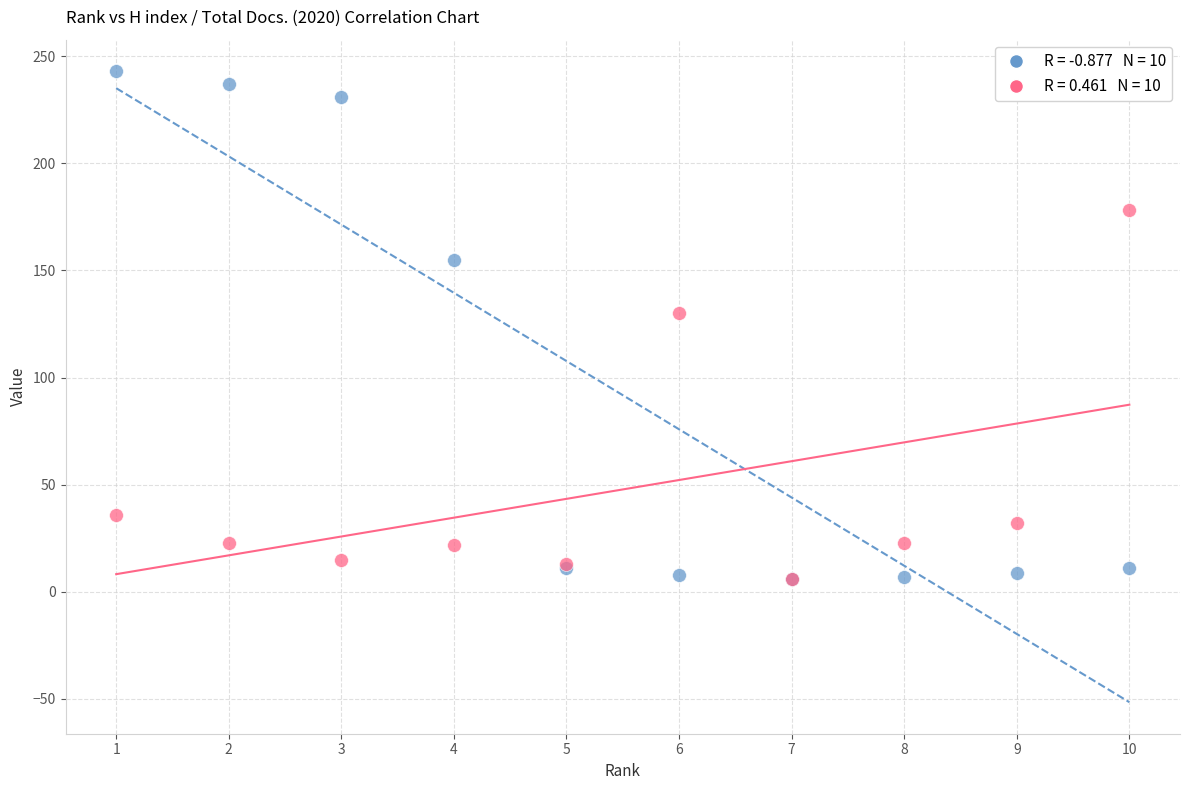

Across all series, what Y value is closest to 124?

130